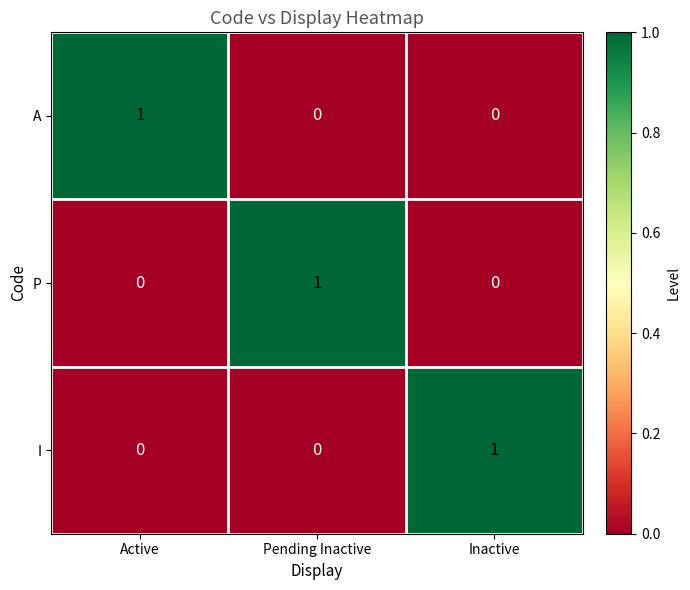

Which category has the highest value in the A series?

Active